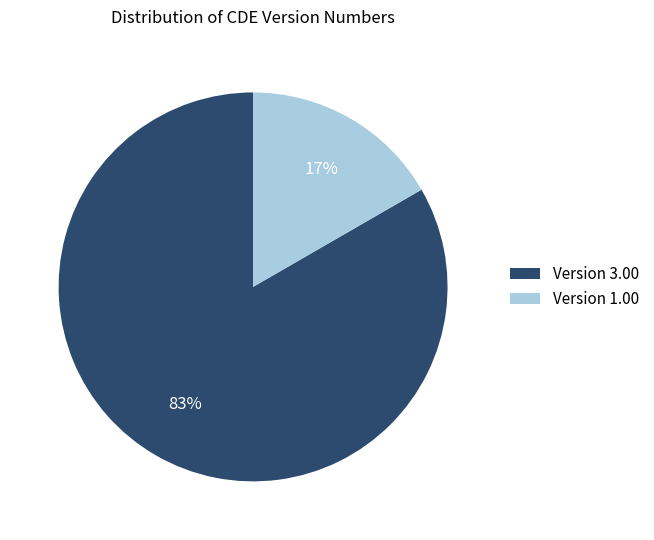

How many segments does this pie chart have?

2